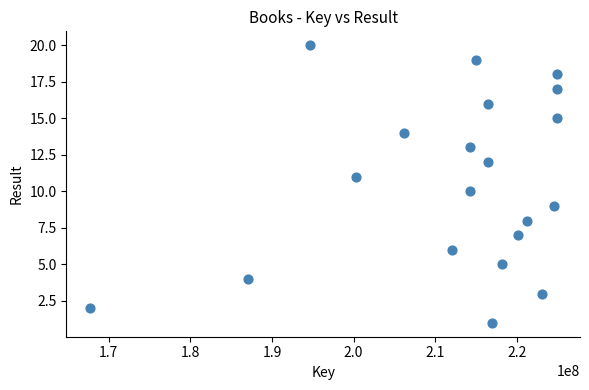

What is the range of Y values (max minus min)?

19